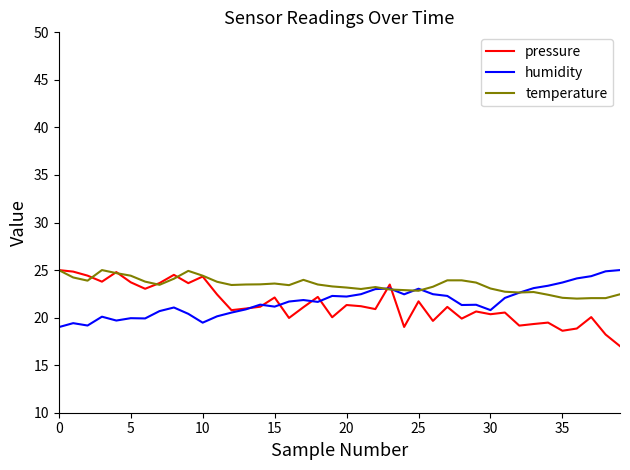

Which series has the largest total across all categories?

temperature